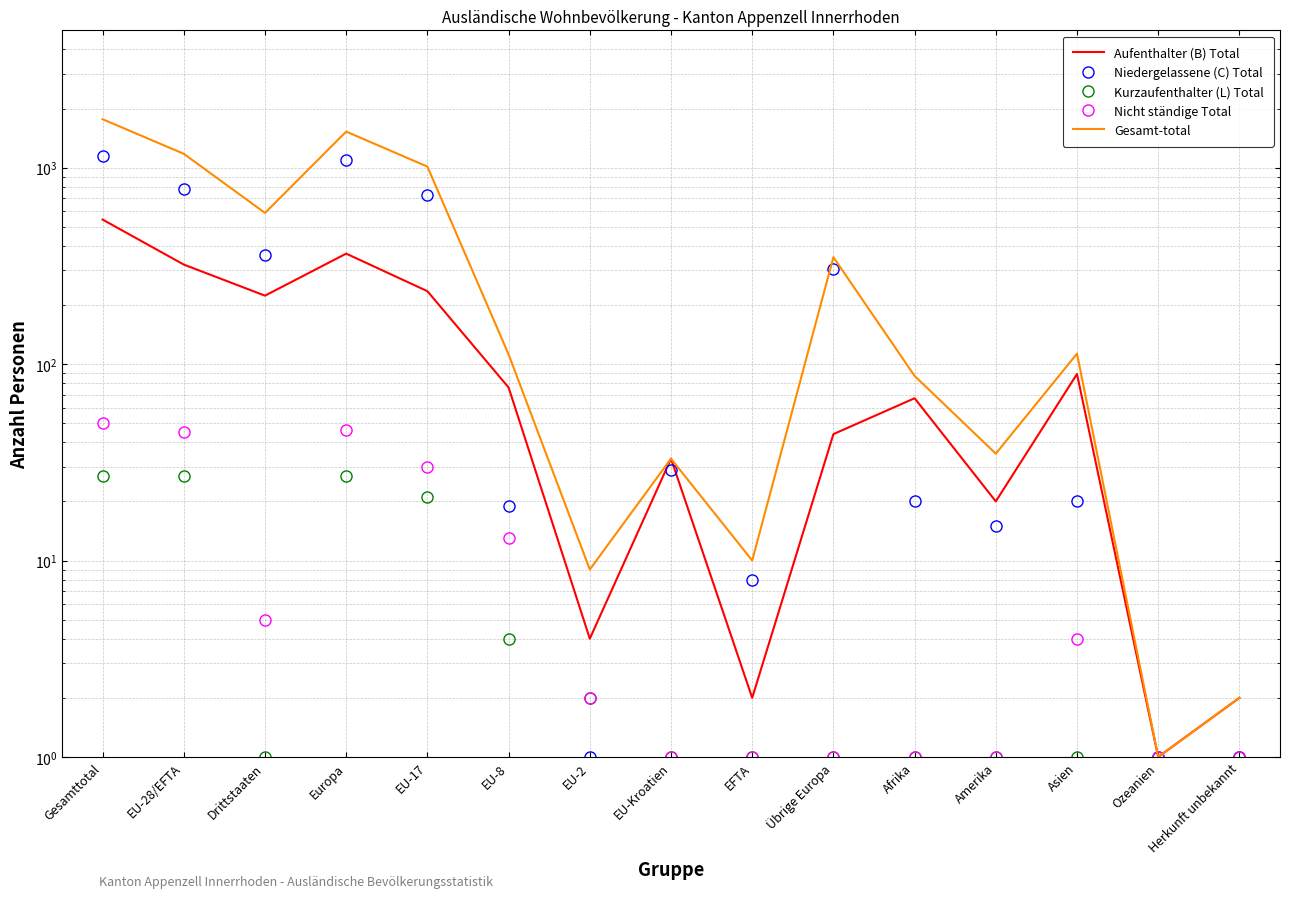

Which label corresponds to the smallest value in the chart?

Ozeanien